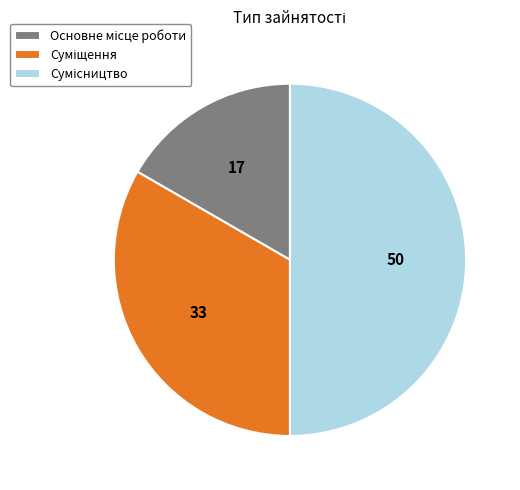

Count the number of slices in the pie.

3